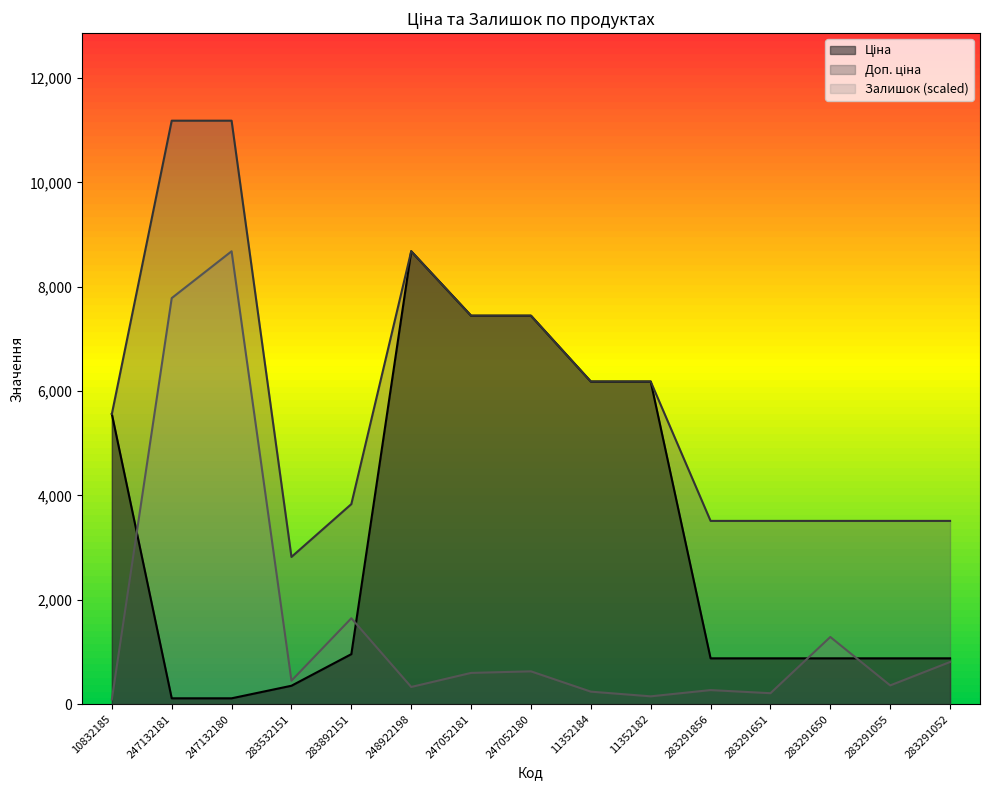

At 11352182, list the series in order from largest to smallest.

Ціна, Доп. ціна, Залишок